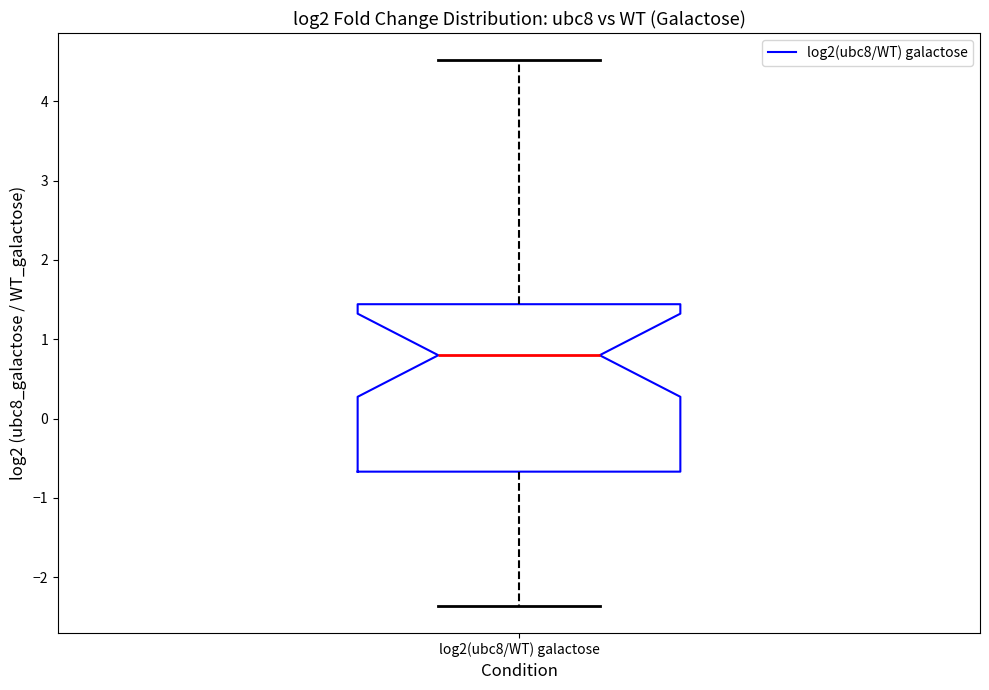

Read this box plot against the y-axis: the position of the median line, the range covered by the box, and the ends of both whiskers. The values are not printed on the chart, so give them approximately, as read against the axis.

median 0.8, box -0.7 to 1.4, whiskers -2.4 to 4.5